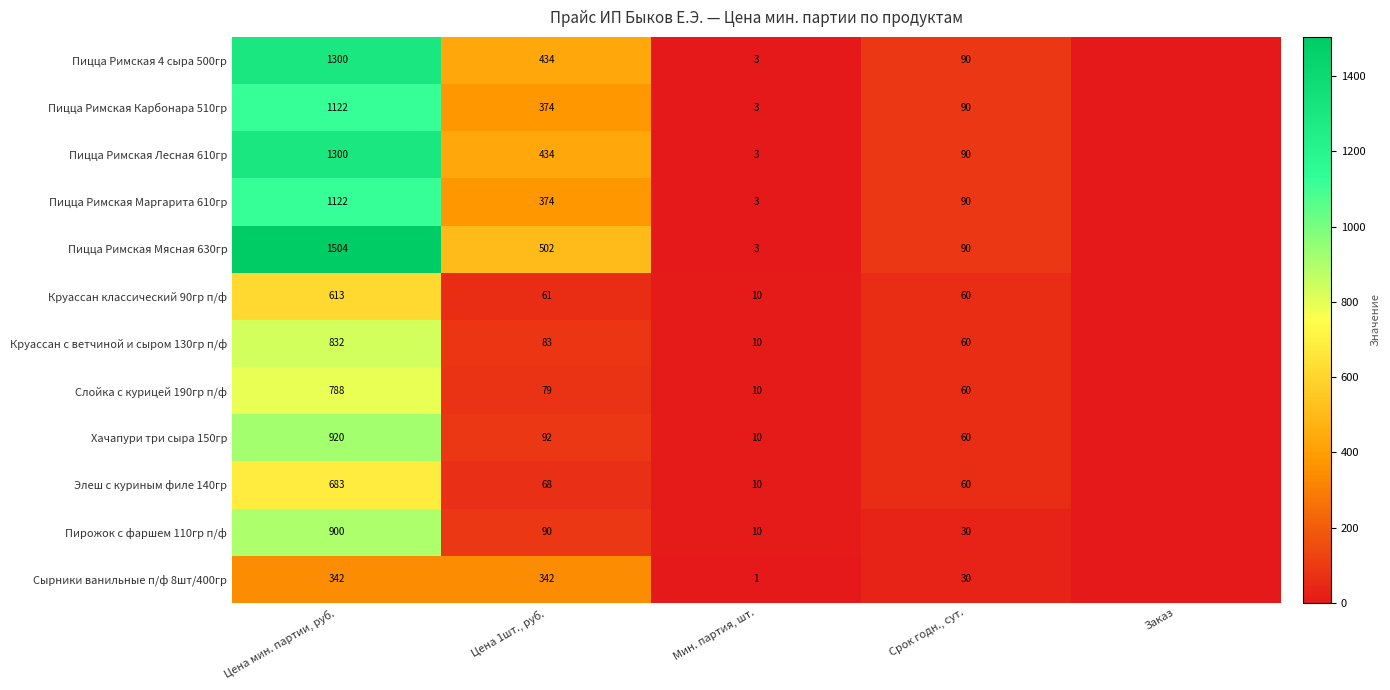

What is the total value across all series at Цена мин. партии, руб.?

11426